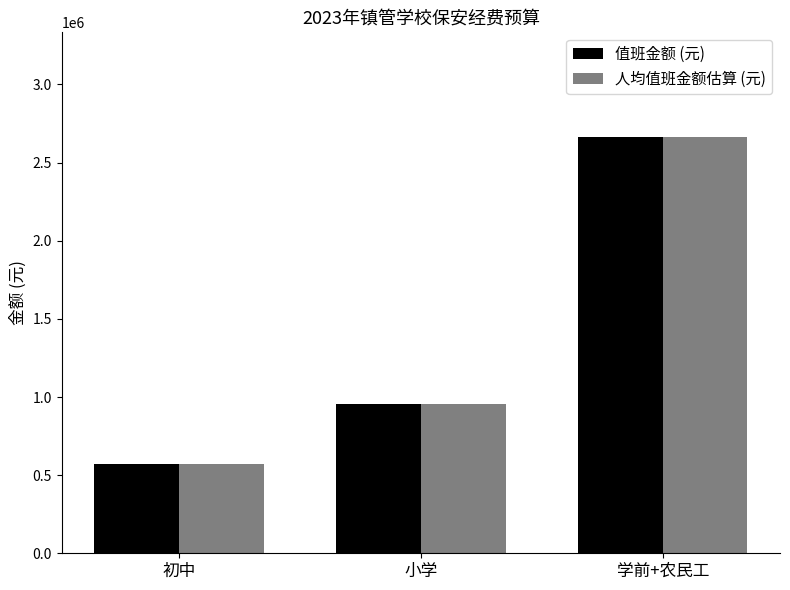

What is the label of the 3rd bar from the left?

学前+农民工